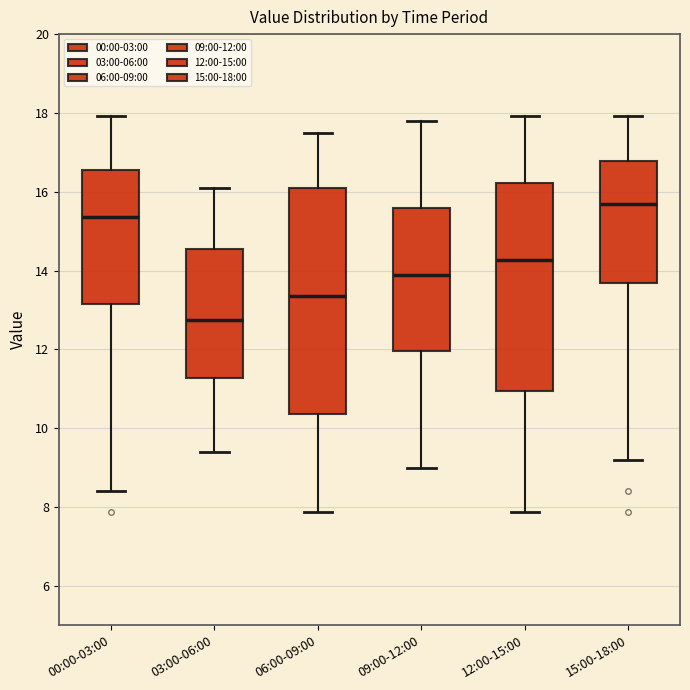

Which box has the highest median line?

15:00-18:00